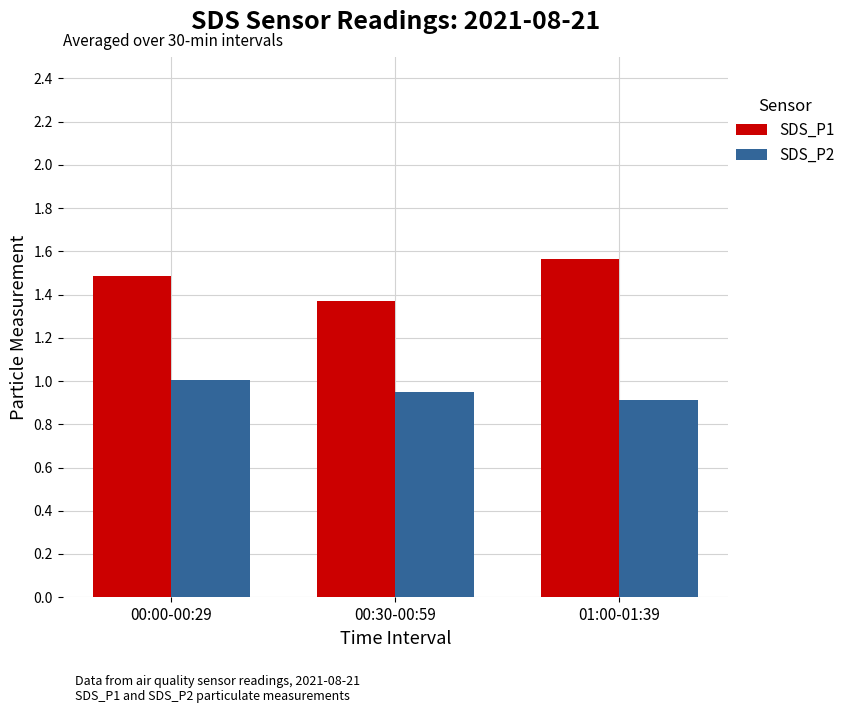

What is the label of the 3rd bar from the left?

01:00-01:39